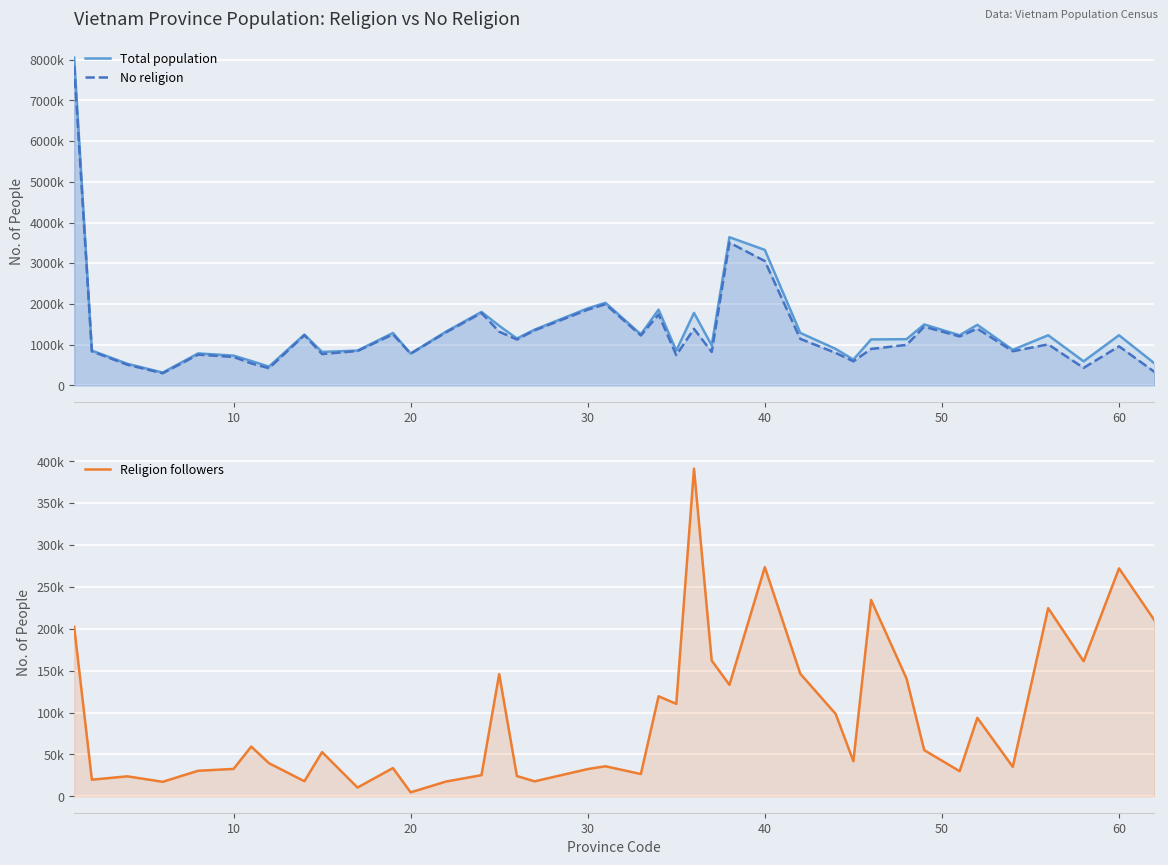

Which series has the widest spread of values?

Total population